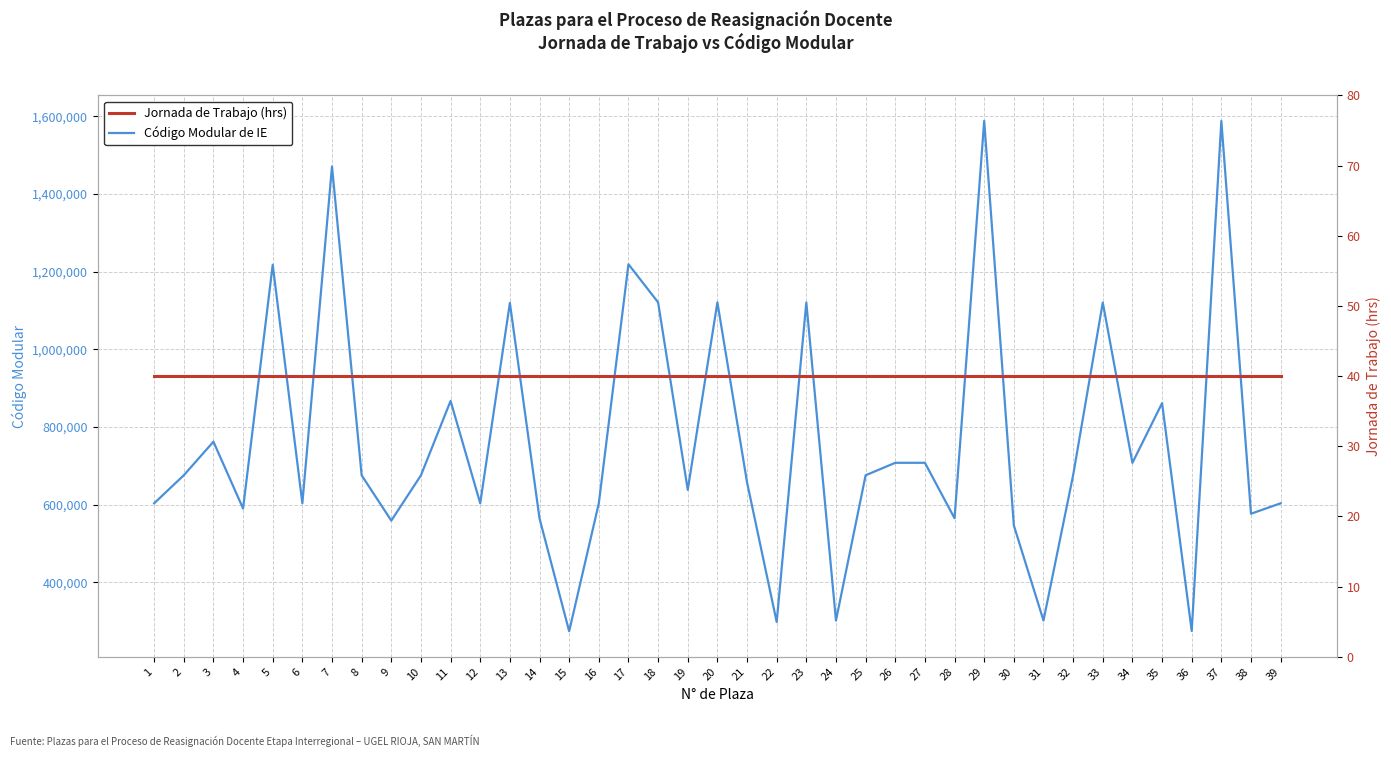

What are all the series names shown in the legend?

Código Modular de IE, Jornada de Trabajo (hrs)